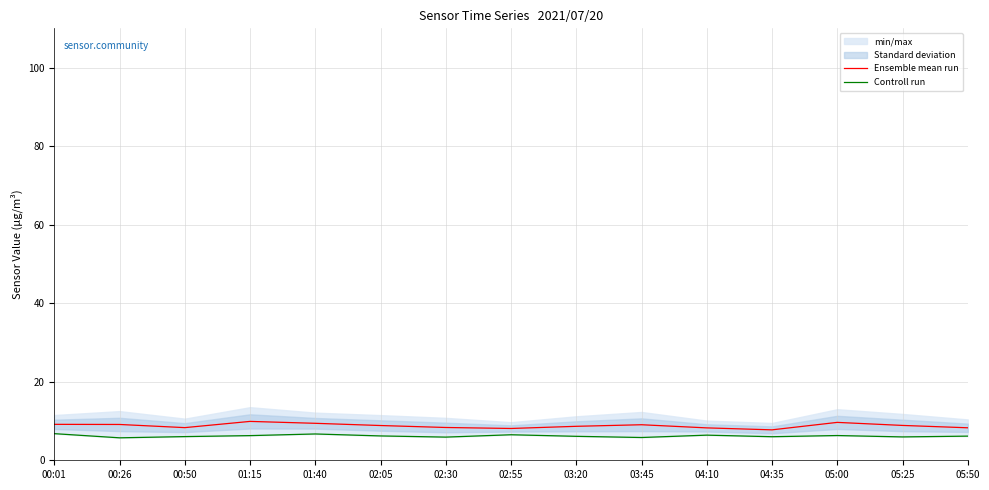

The value of Ensemble mean run at 04:35 is 7.8. True or false?

True